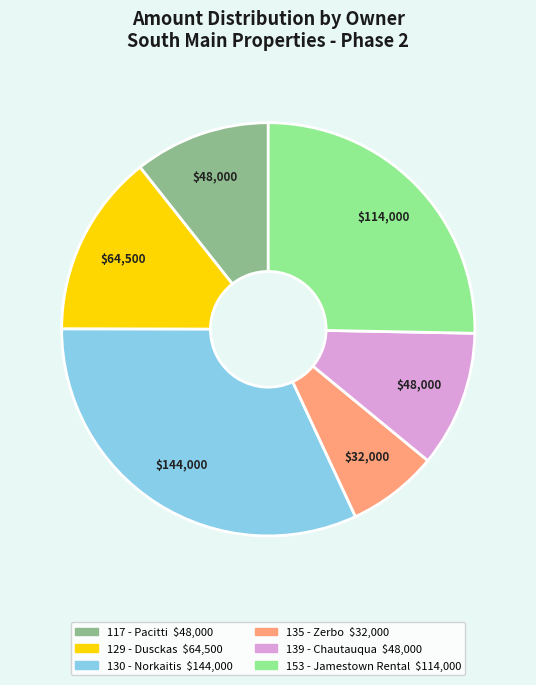

Does any single category account for the majority?

No